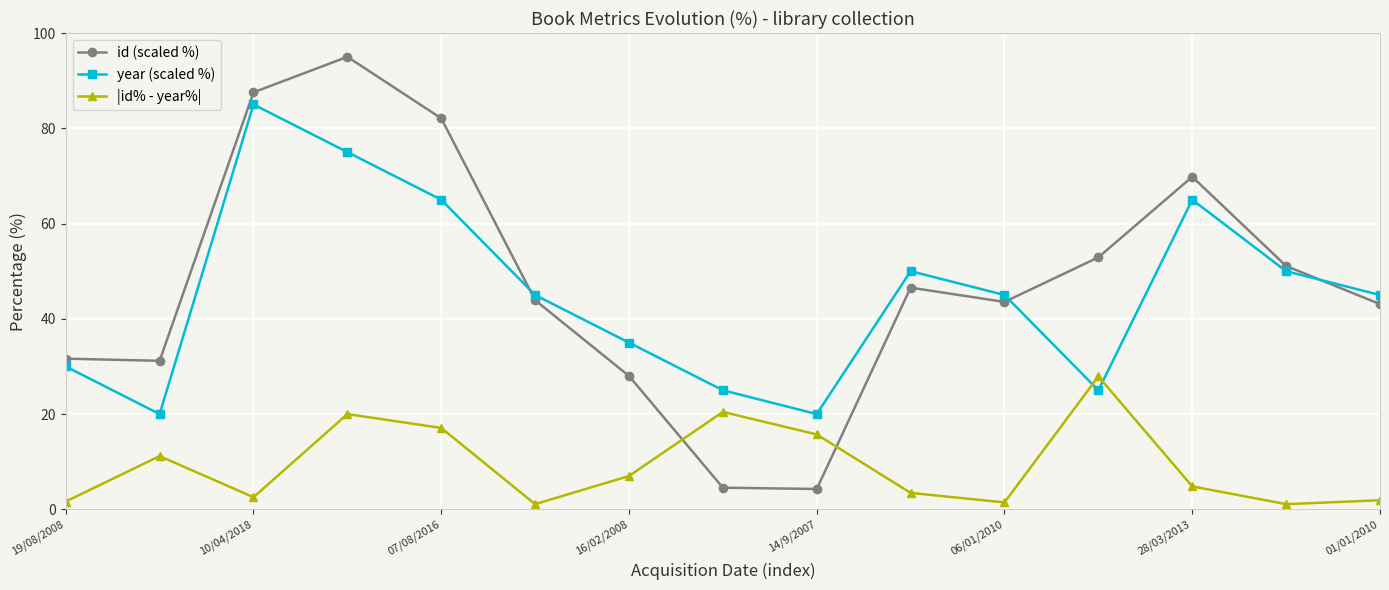

List the series in order of their peak value, highest first.

id (scaled %), year (scaled %), |id% - year%|